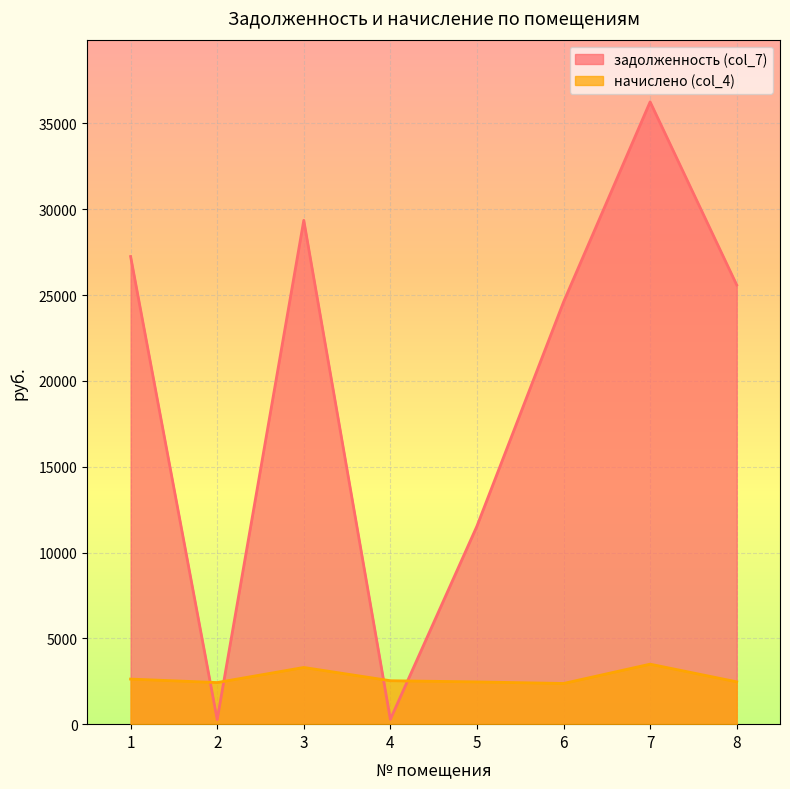

At how many categories does at least one series exceed 21782?

5